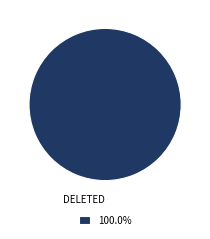

Does any single category account for the majority?

Yes